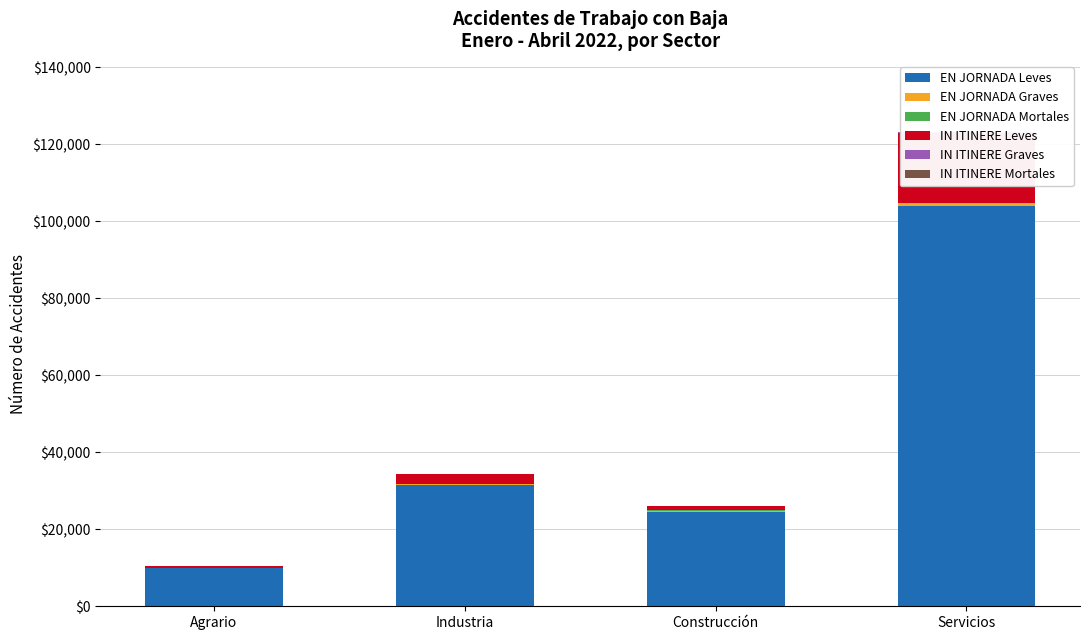

Between Construcción and Servicios, which series saw the biggest shift?

EN JORNADA Leves